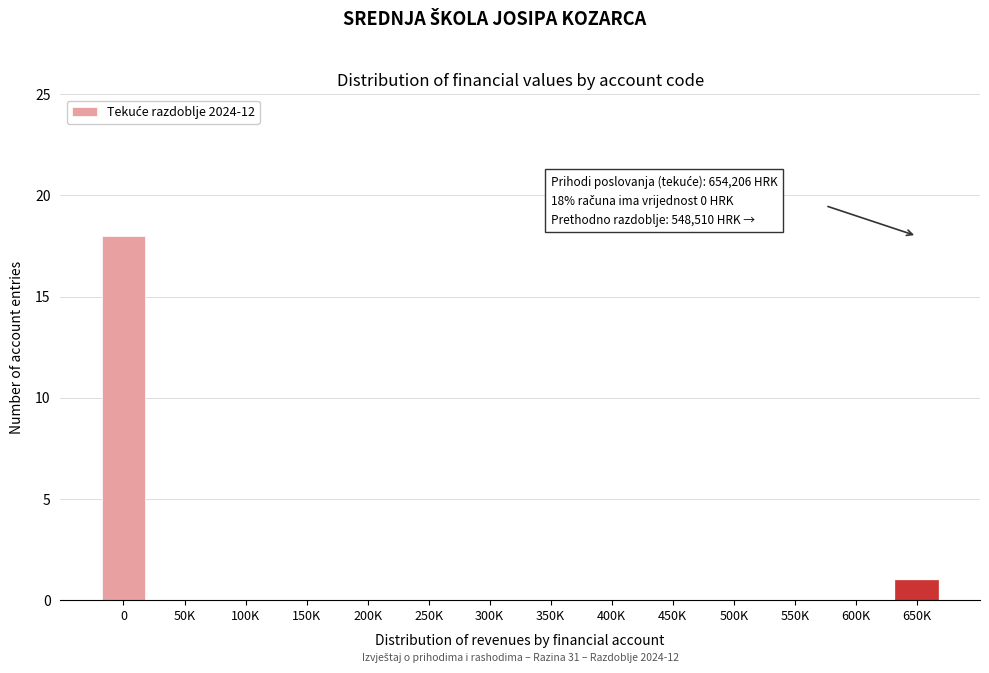

Reading left to right, transcribe all the data shown in this chart.

0=18	50K=0	100K=0	150K=0	200K=0	250K=0	300K=0	350K=0	400K=0	450K=0	500K=0	550K=0	600K=0	650K=1